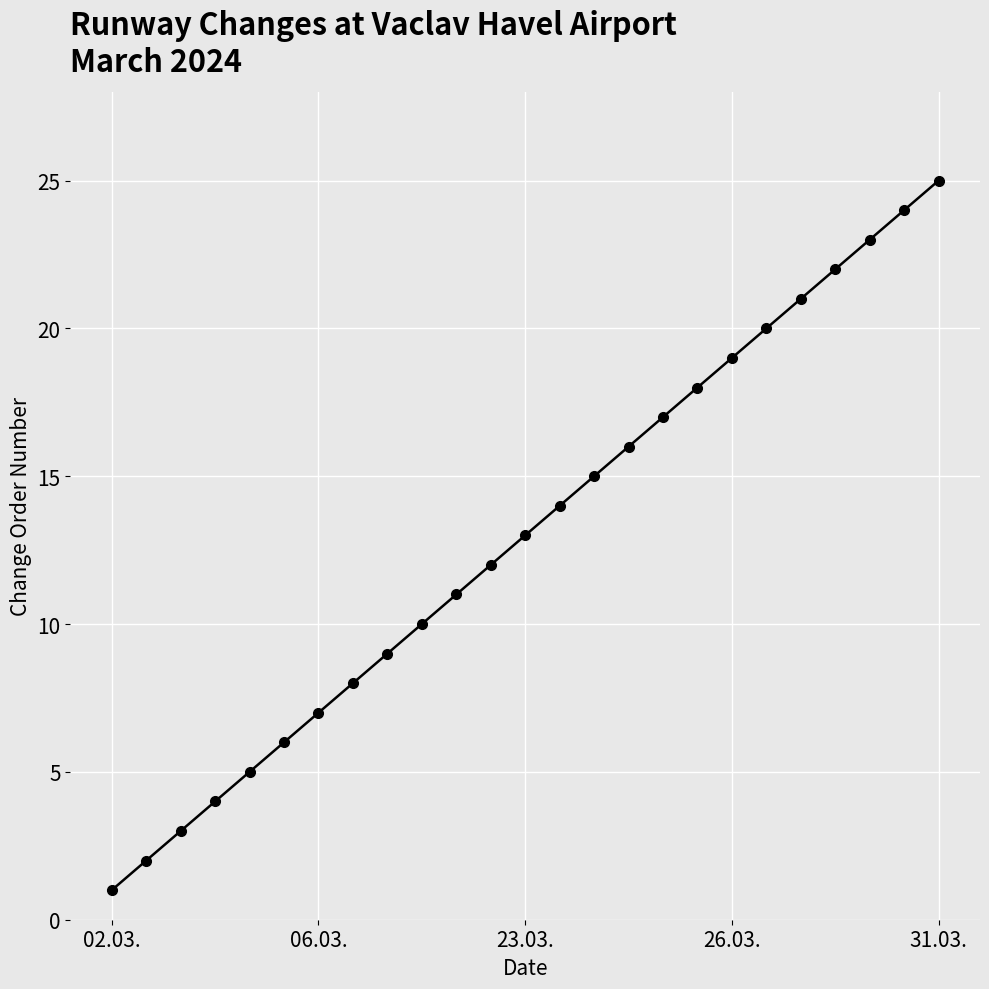

True or false: the data has more than 1 interior local peaks.

False